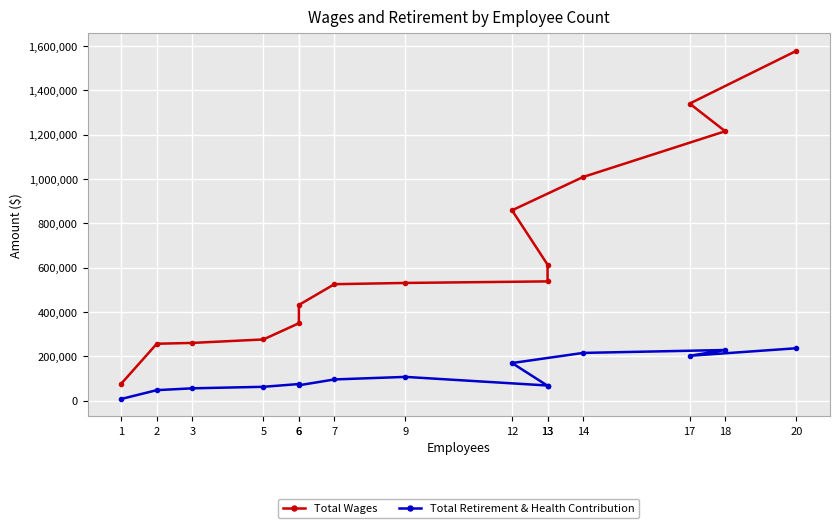

What is the smallest value displayed?

7228